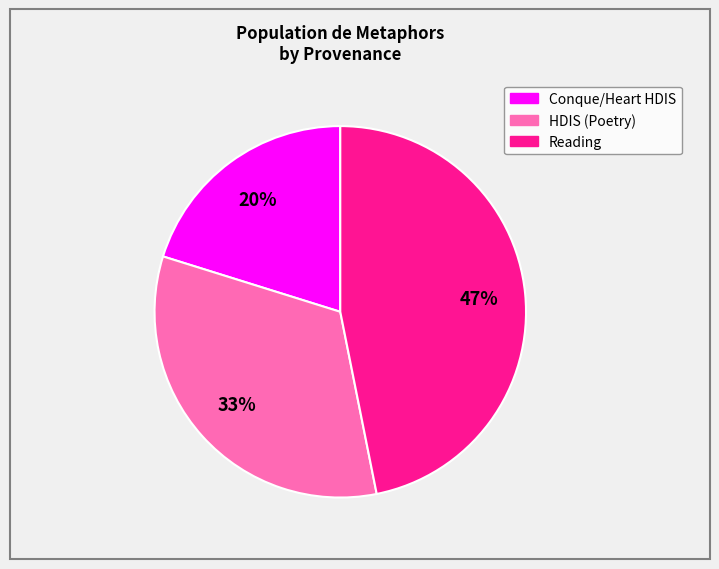

Is there any slice that represents more than half of the pie?

No